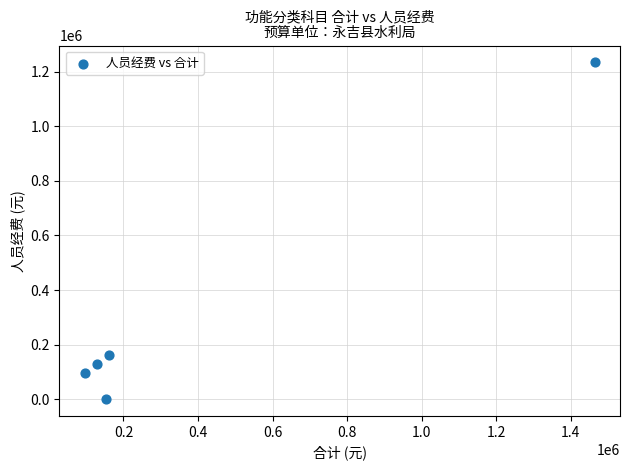

What is the average X value?

400460.0